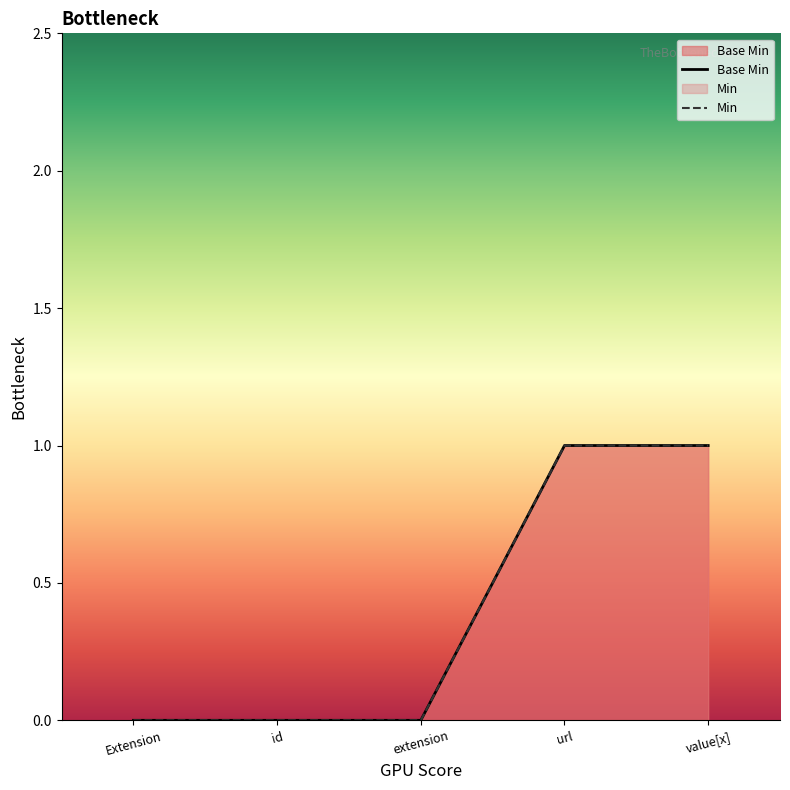

Between url and id, which is larger?

url